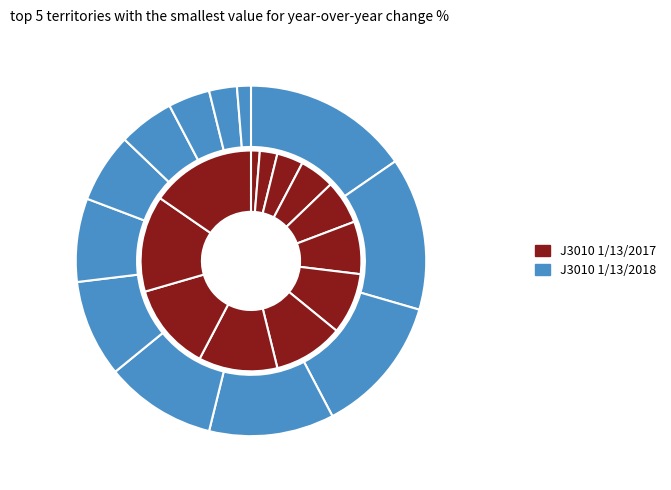

At 6, list the series in order from smallest to largest.

J3010 1/13/2017, J3010 1/13/2018